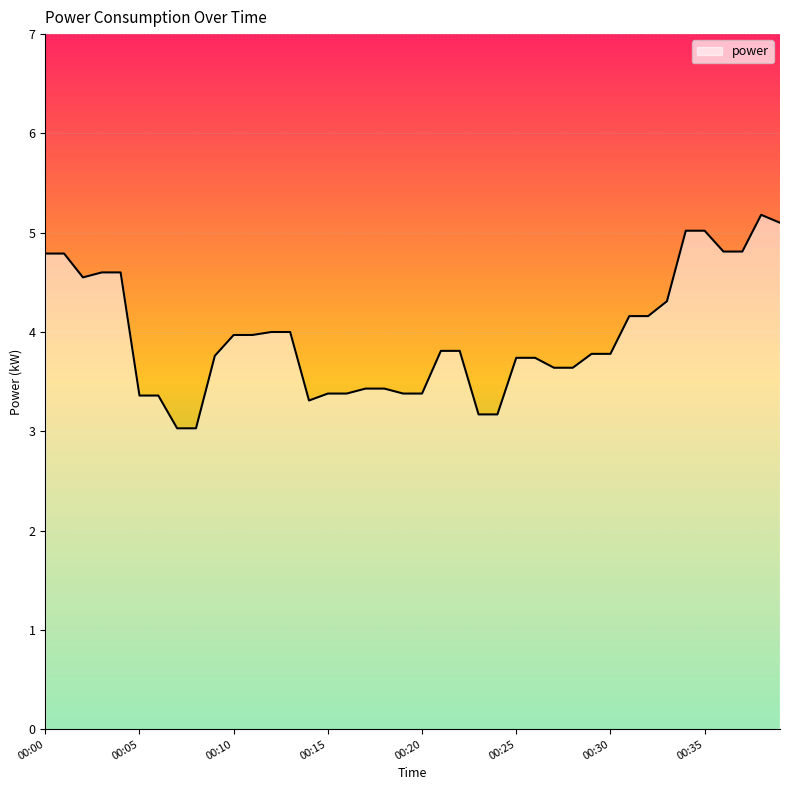

What is the smallest value displayed?

3.0